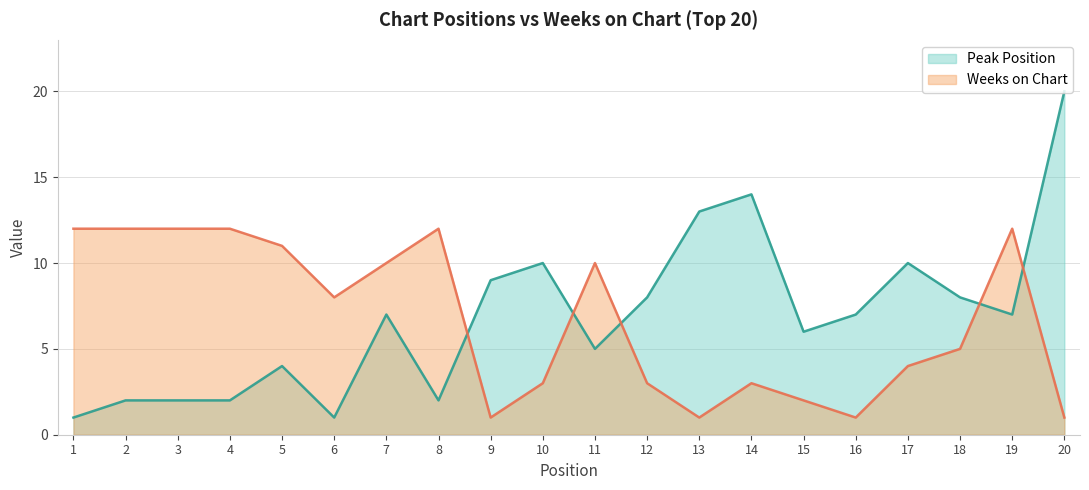

Rank the series by their average value, from lowest to highest.

Weeks on Chart, Peak Position